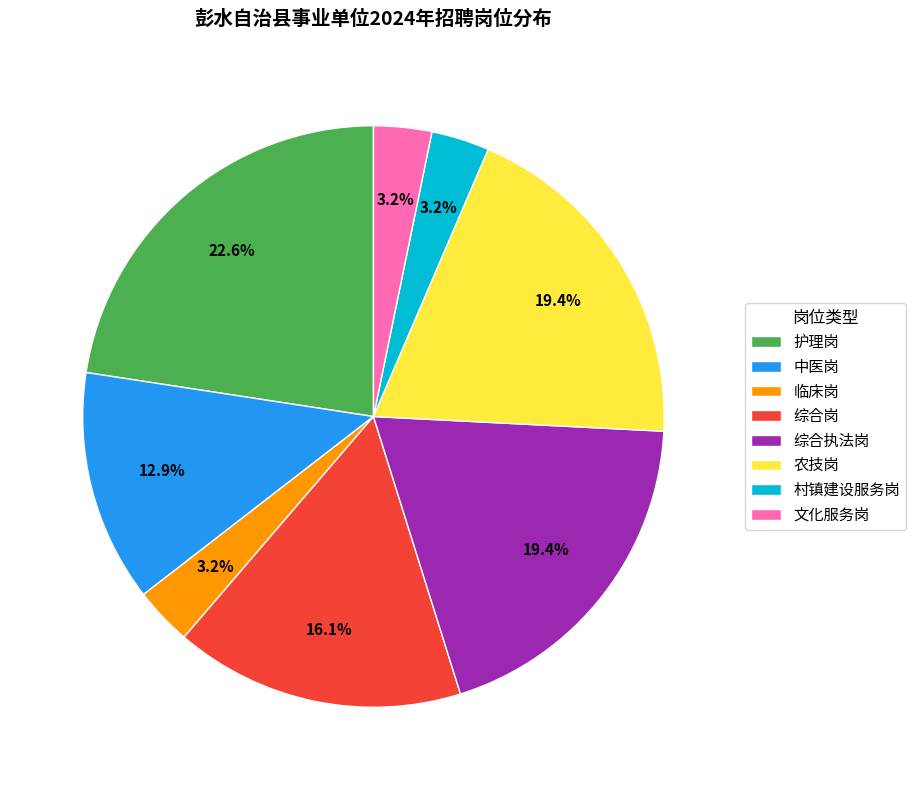

To the nearest percent, what percentage of the pie is 农技岗?

19%